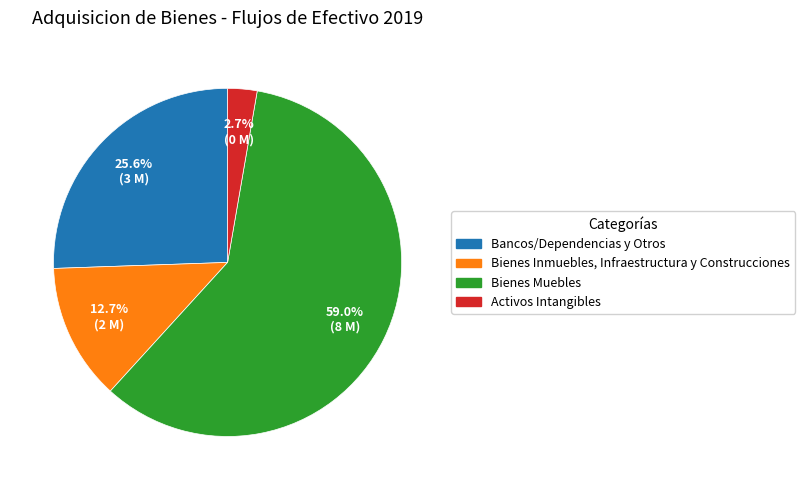

What is the majority slice?

Bienes Muebles